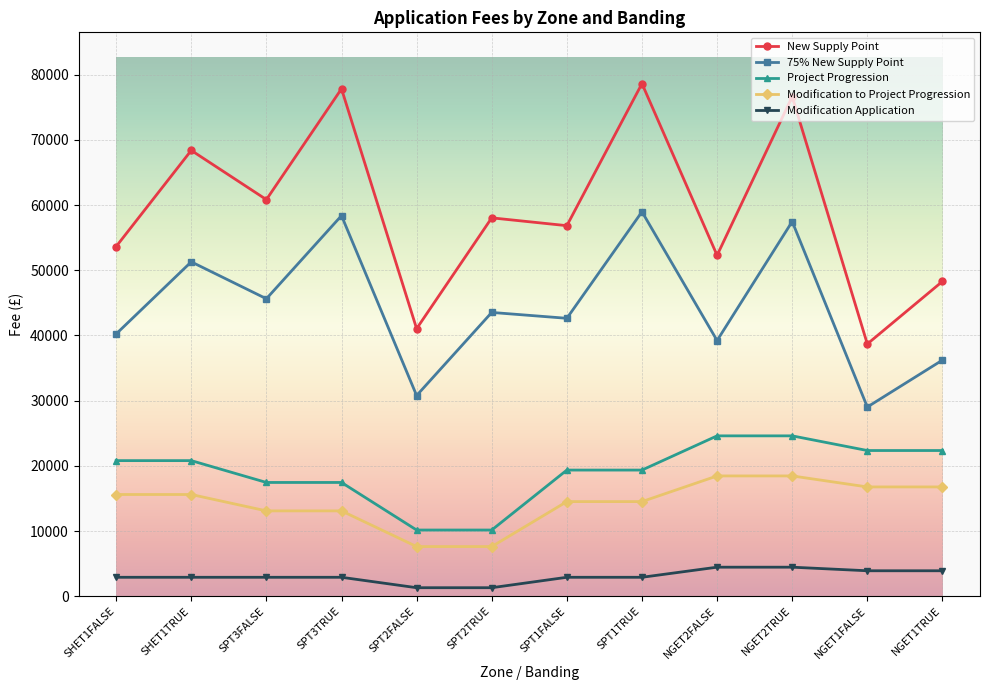

What is the difference between the maximum and second lowest values in the 75% New Supply Point series?

28200.0